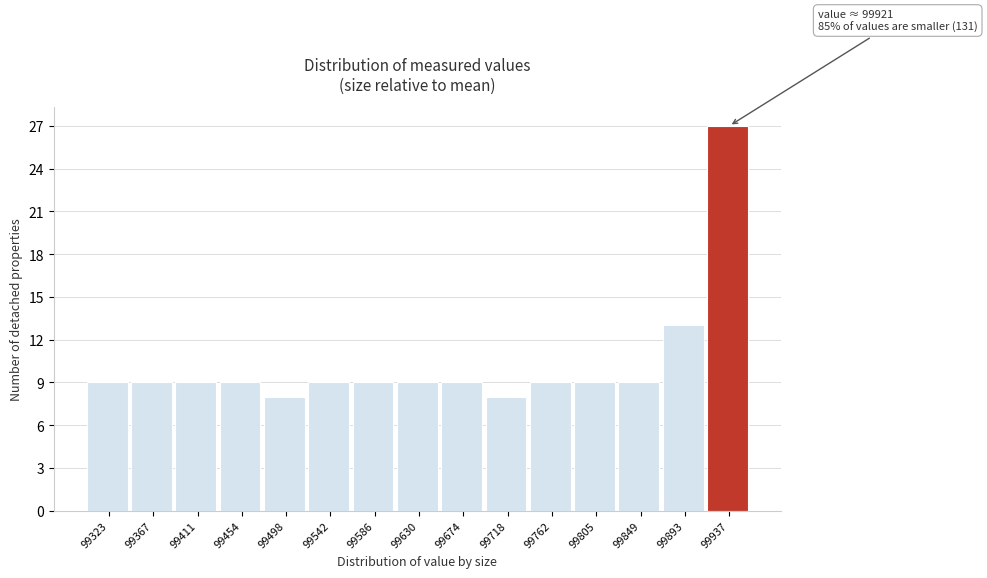

Over which range of the x-axis is the bar tallest?

99915 to 99960